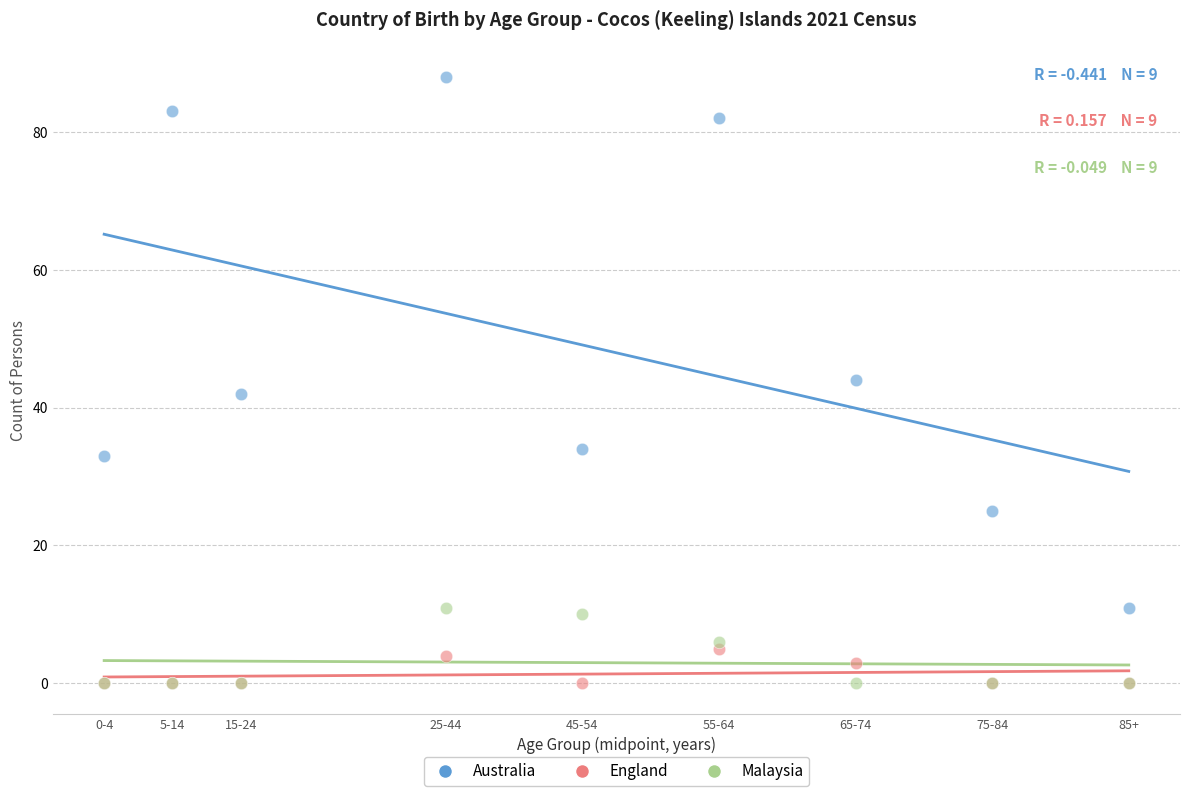

In the Australia series, what Y value is closest to 49?

44